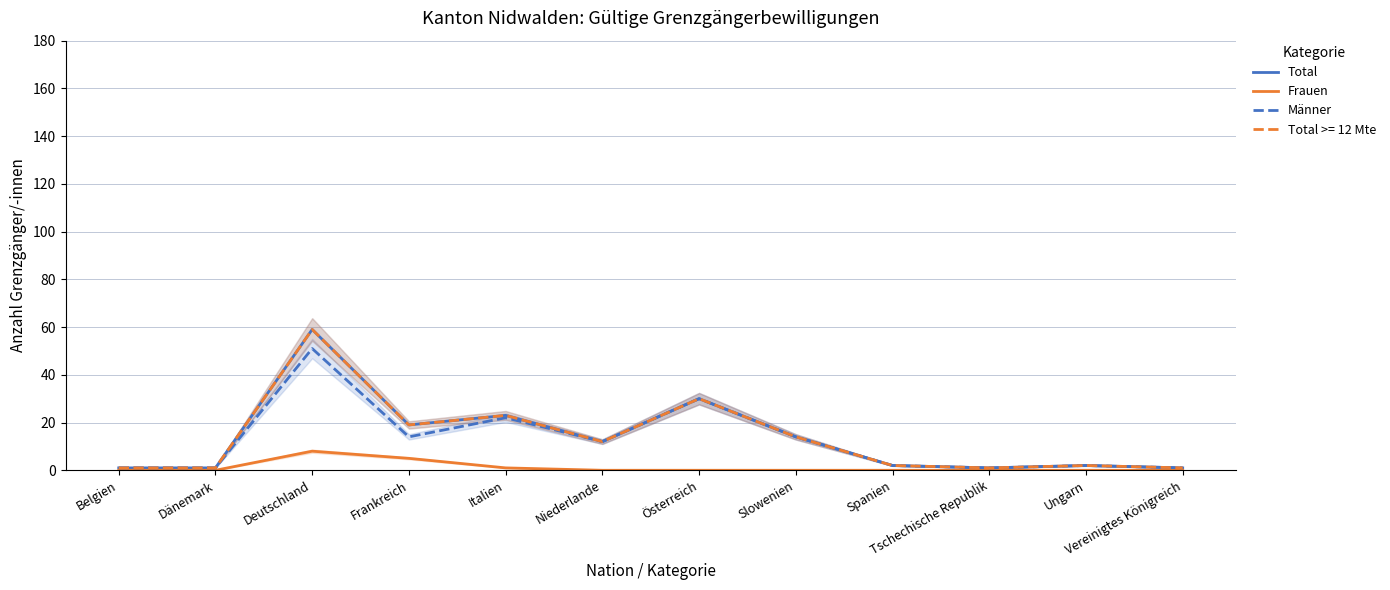

True or false: Frauen has a value of -3 at Niederlande.

False